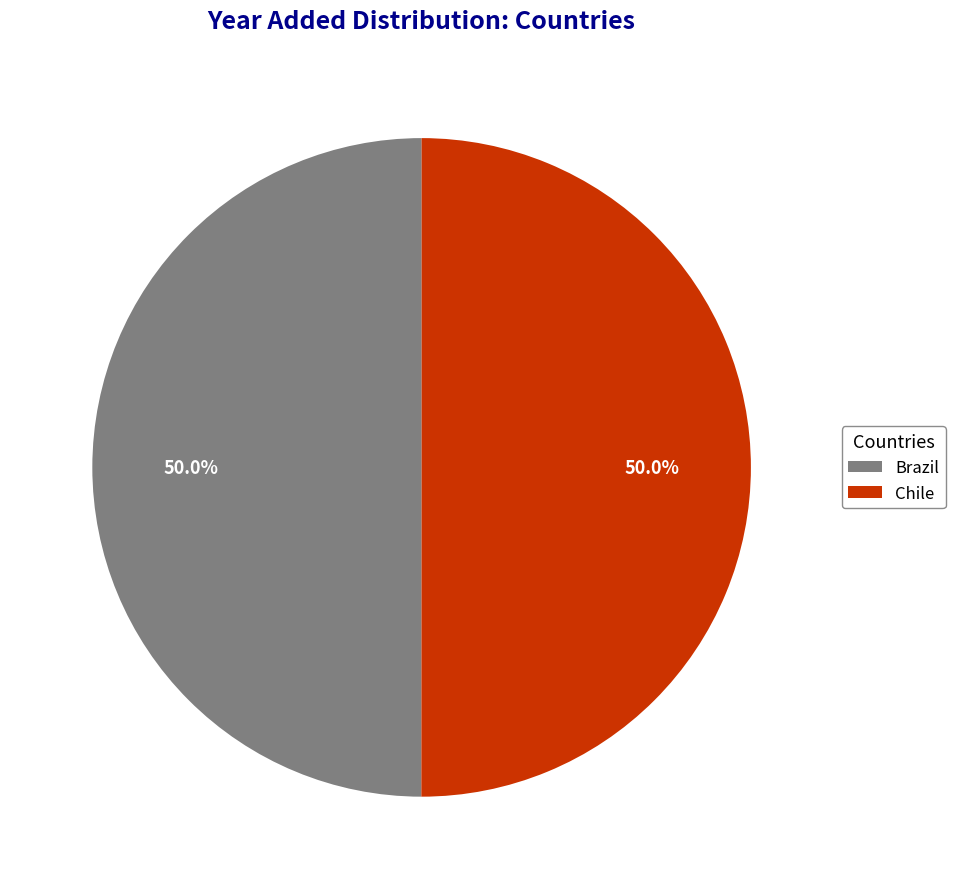

Do Brazil and Chile together represent more than half of the pie?

Yes